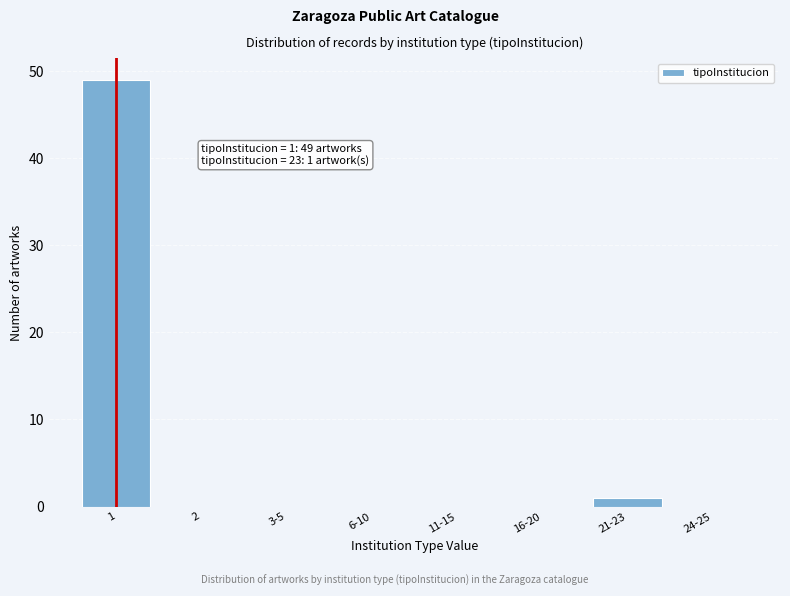

Reading left to right, transcribe all the data shown in this chart.

1=49	2=0	3-5=0	6-10=0	11-15=0	16-20=0	21-23=1	24-25=0